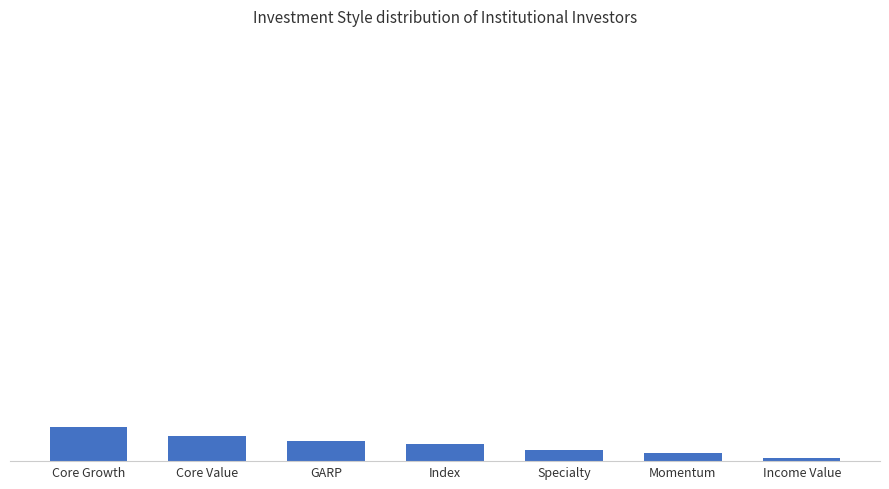

Are the bars horizontal?

No